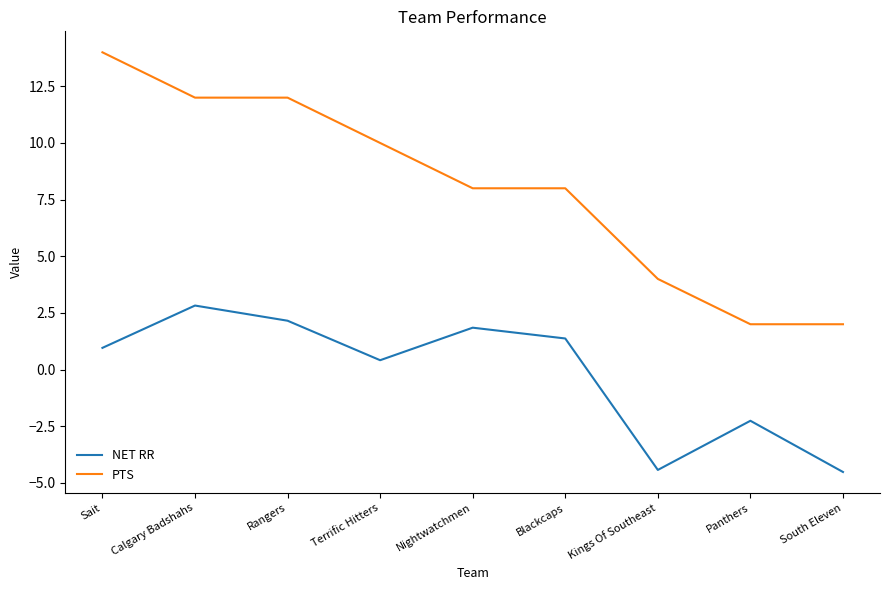

Which category has the highest value in the PTS series?

Sait